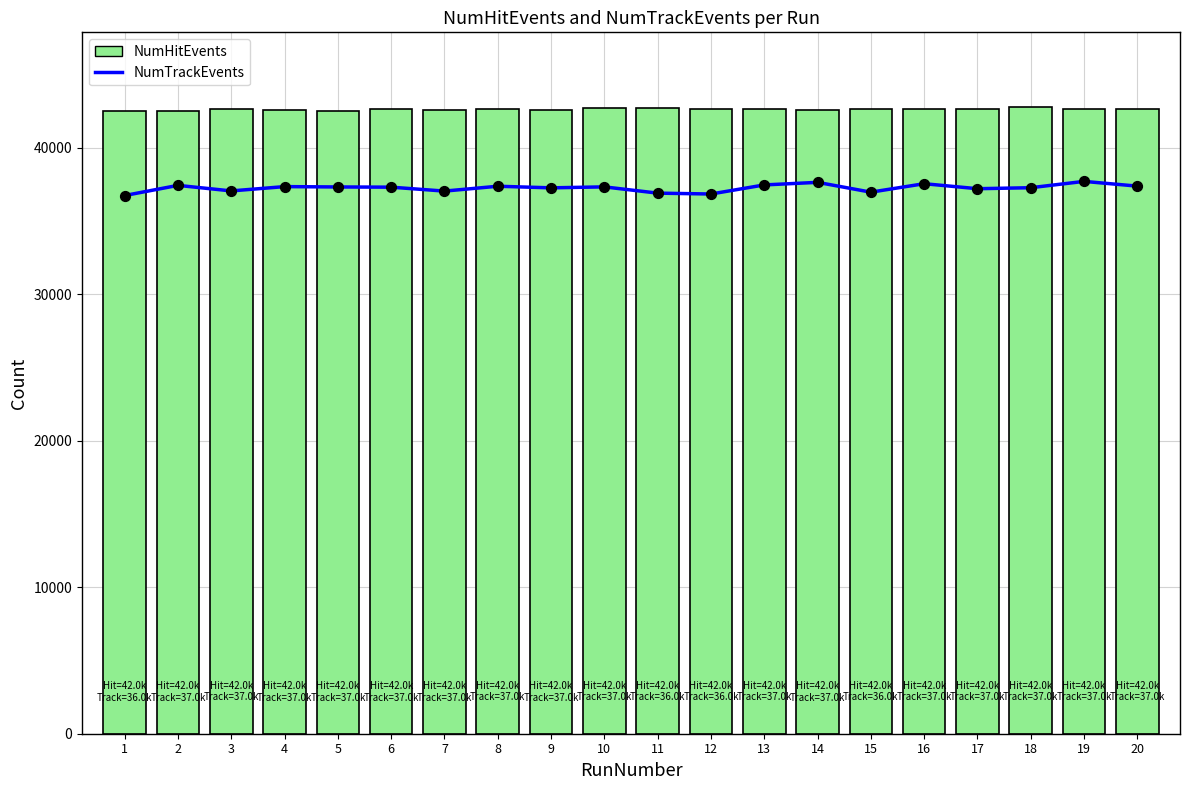

What is the ratio of the value at 1 to the value at 18?

1.0